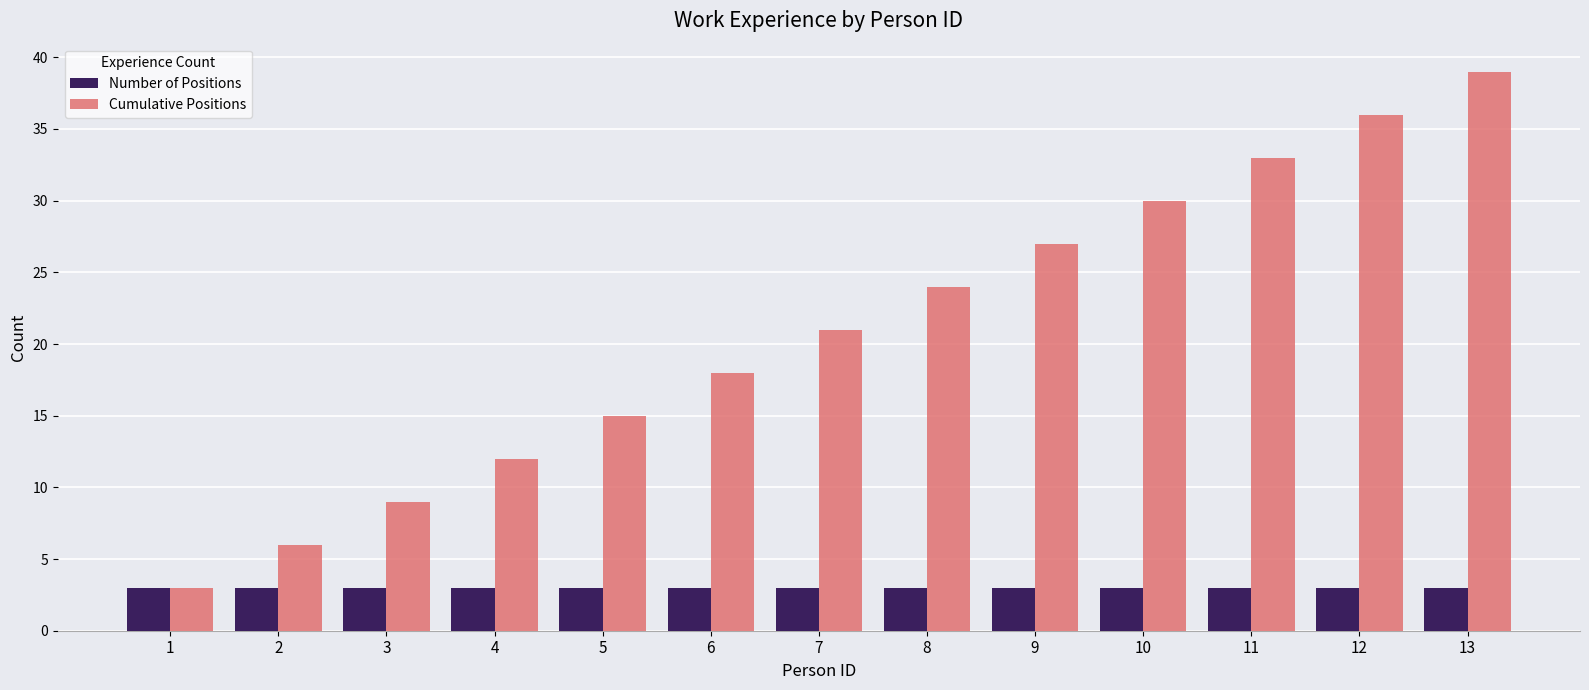

What is the highest value of the Number of Positions series?

3